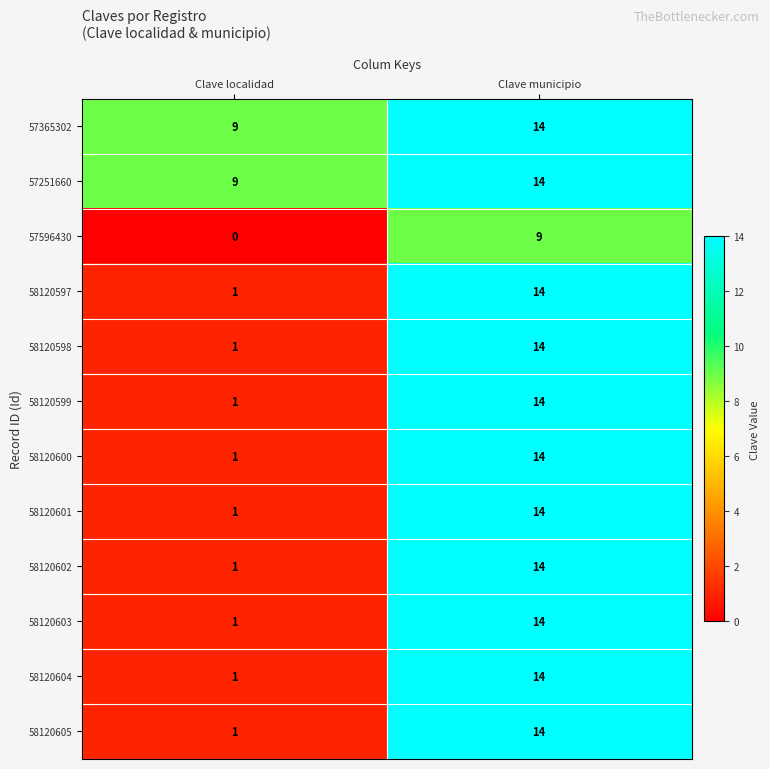

Is the value of 57596430 at Clave localidad greater than the value of 57365302 at Clave municipio?

No